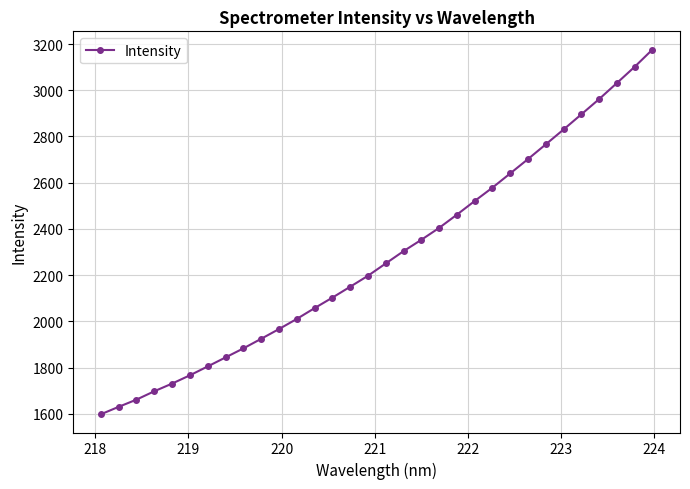

What is the difference between the maximum and second lowest values?

1545.7